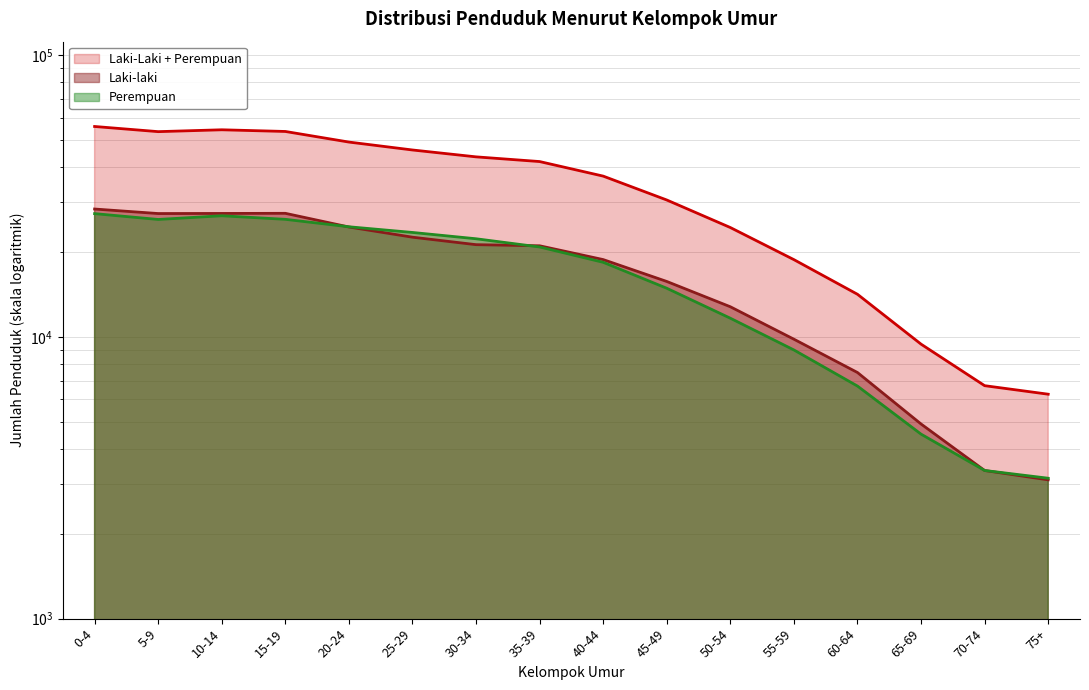

What position from the right is 10-14?

14